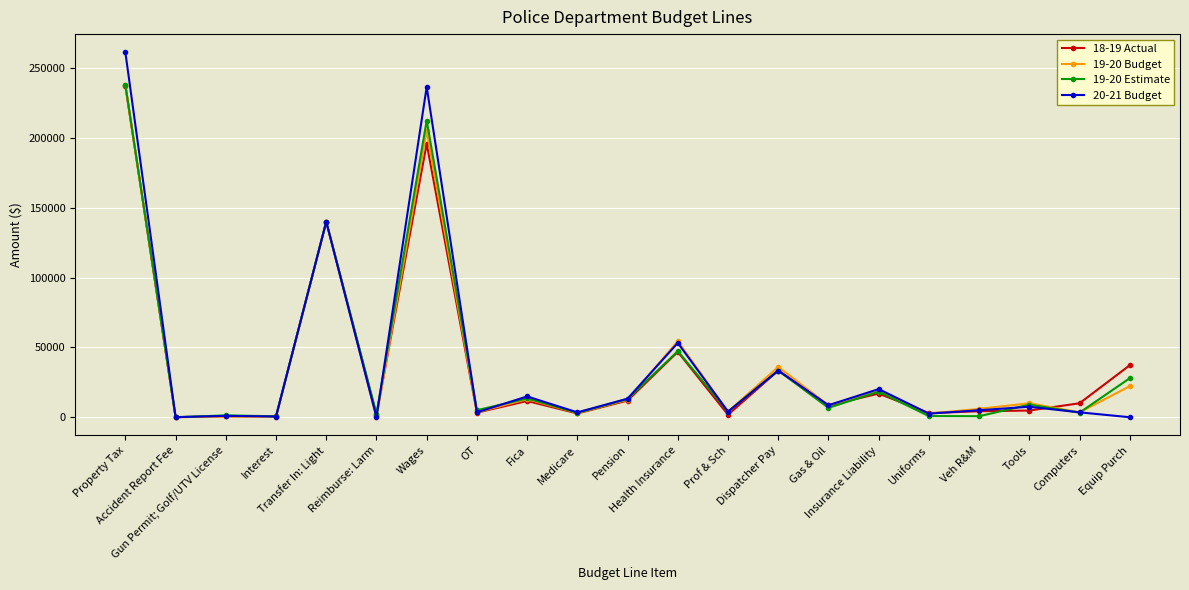

What are all the series names shown in the legend?

18-19 Actual, 19-20 Budget, 19-20 Estimate, 20-21 Budget